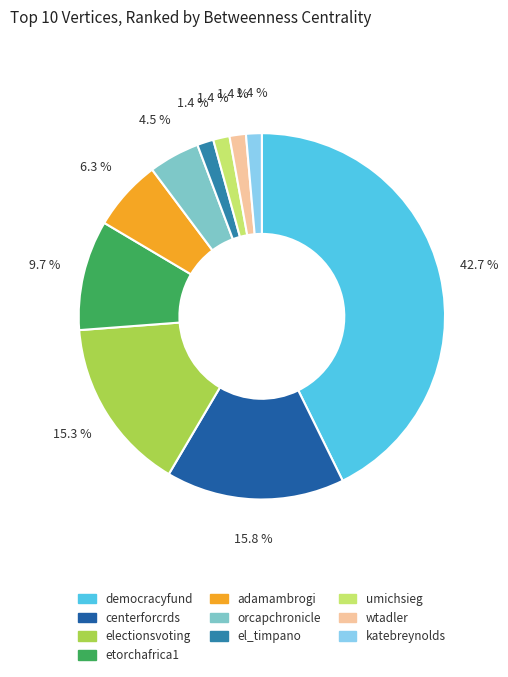

Which has a higher value, adamambrogi or etorchafrica1?

etorchafrica1